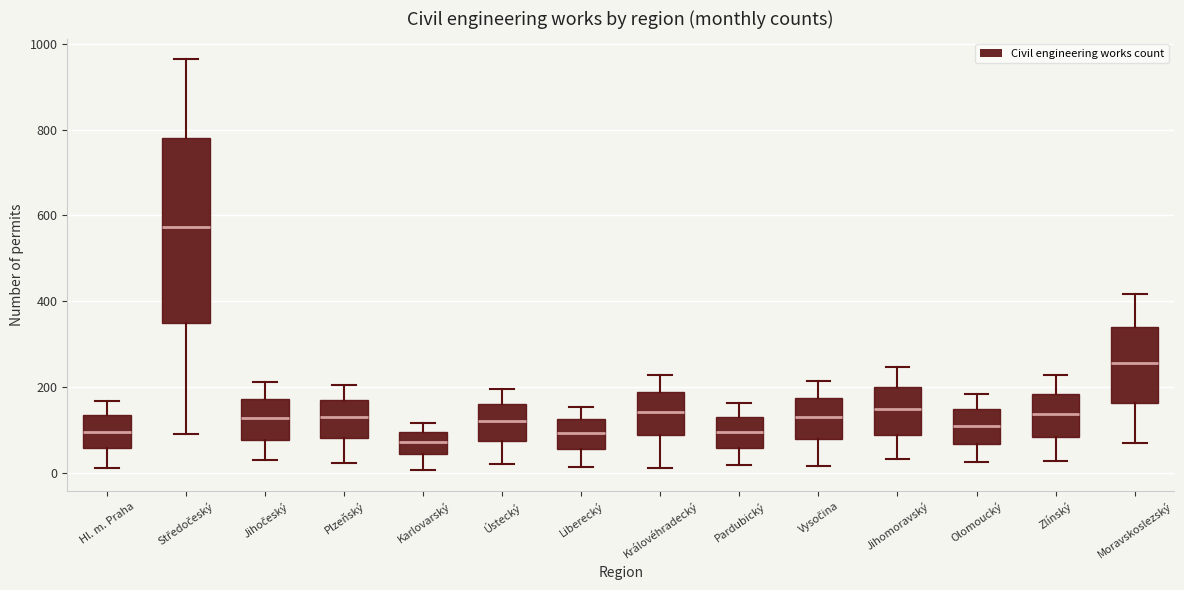

Comparing the boxes themselves (not the whiskers), which one is the tallest?

Středočeský